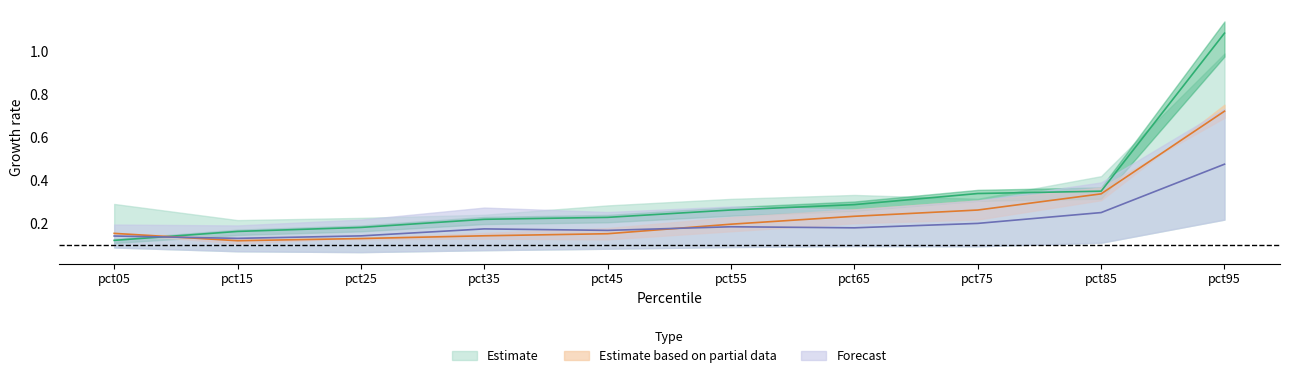

Count the number of categories in the chart.

10